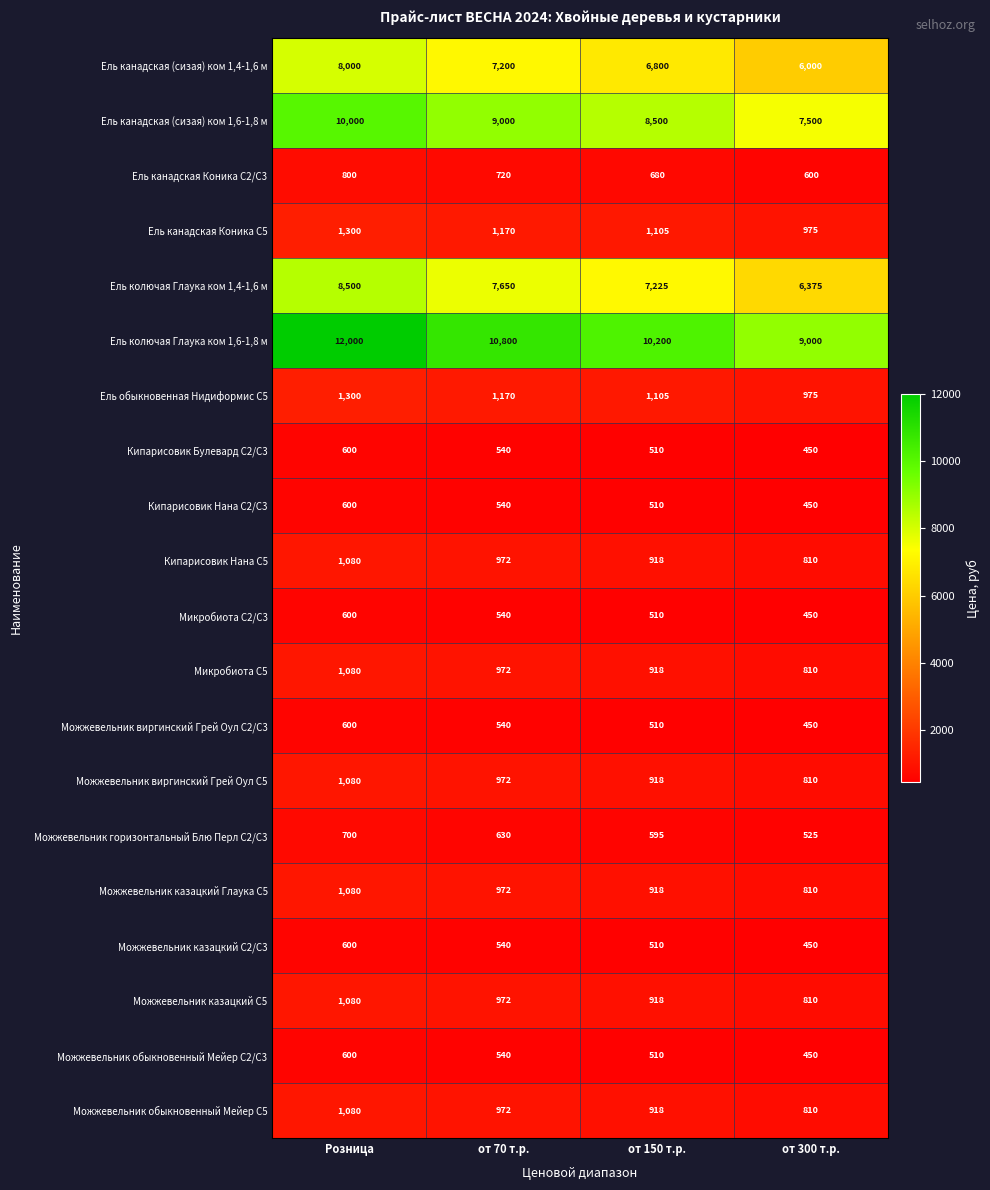

At which category is the sum across all series the highest?

Розница